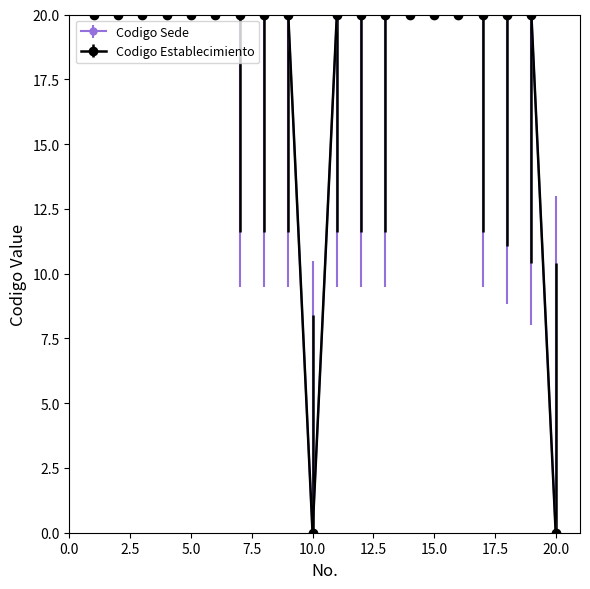

At how many categories does at least one series exceed 18?

18